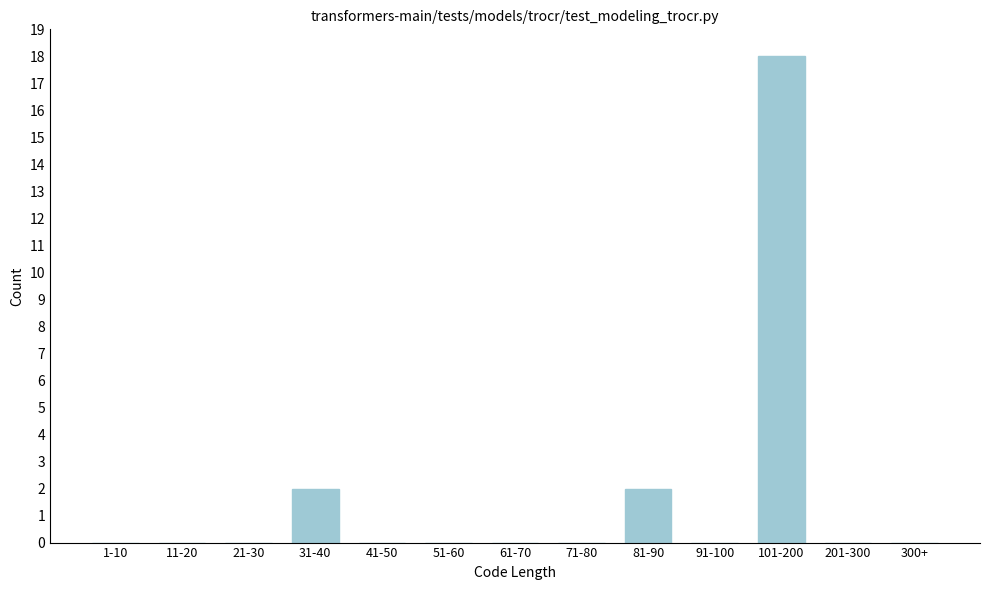

Reading left to right, what are all the values shown in this chart?

1-10=0	11-20=0	21-30=0	31-40=2	41-50=0	51-60=0	61-70=0	71-80=0	81-90=2	91-100=0	101-200=18	201-300=0	300+=0